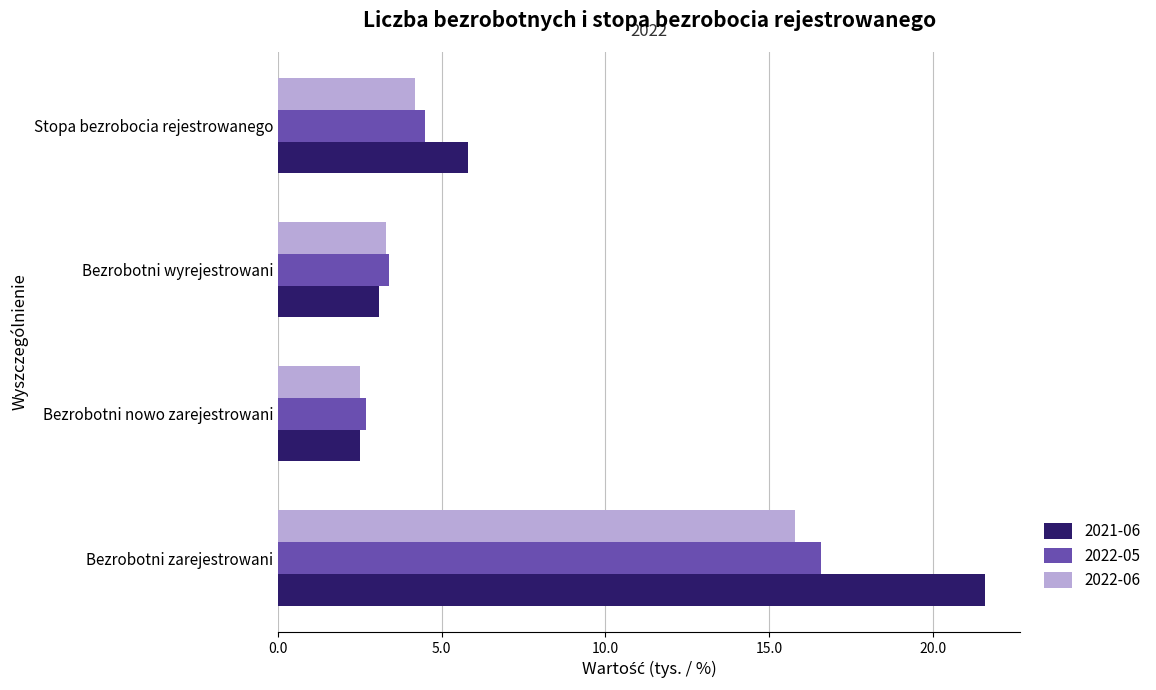

True or false: 2022-05 has a value of 1.3 at Stopa bezrobocia rejestrowanego.

False